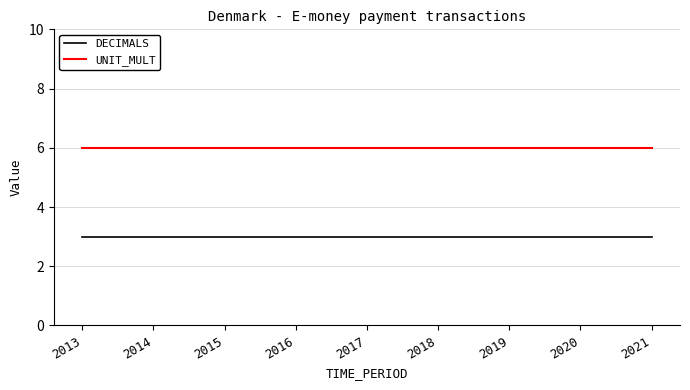

Is the value of UNIT_MULT at 2016 greater than the value of DECIMALS at 2021?

Yes